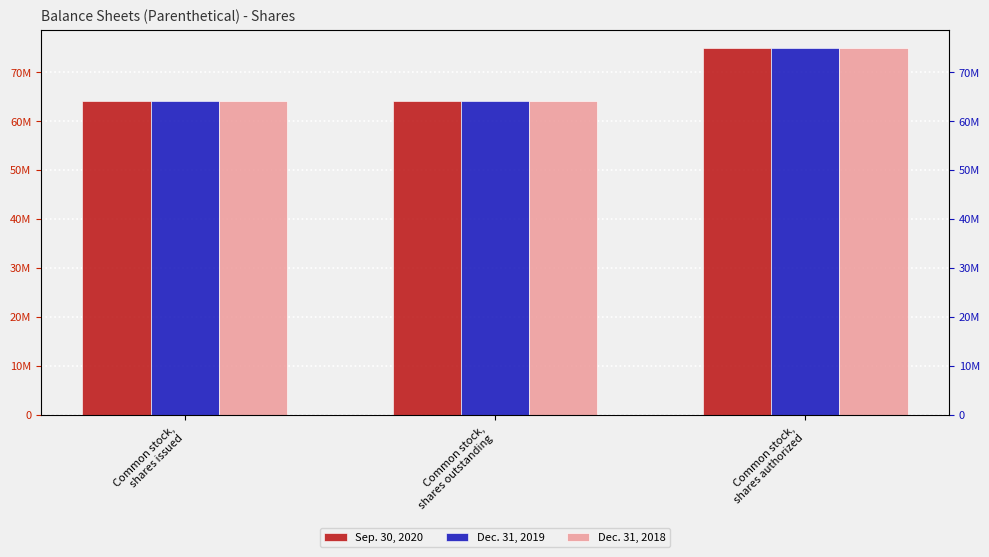

List the series in order of their peak value, lowest first.

Sep. 30, 2020, Dec. 31, 2019, Dec. 31, 2018